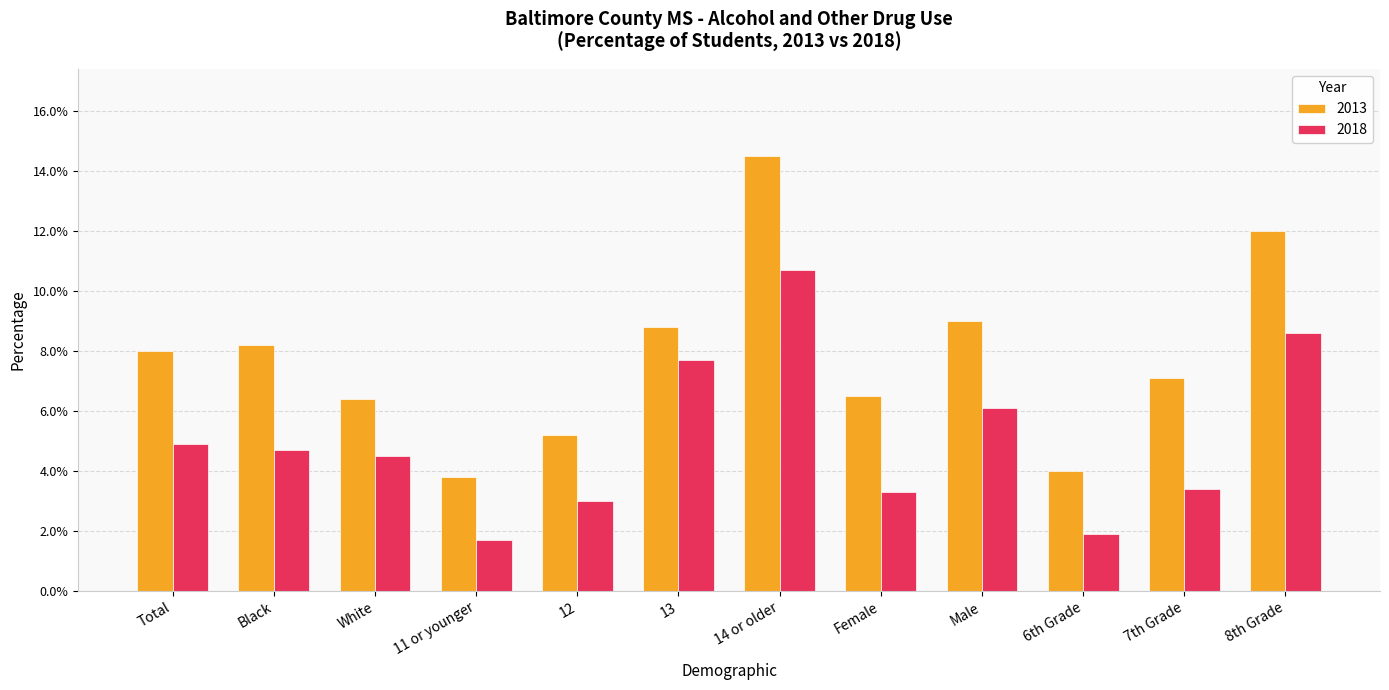

Which series has the largest range (max minus min)?

2013